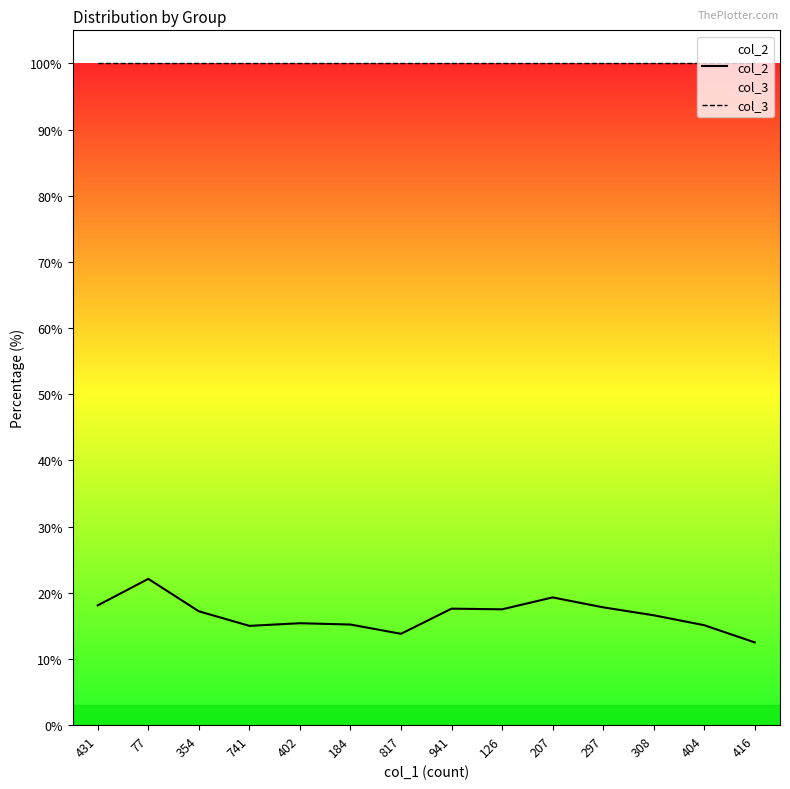

True or false: col_3 has more than 1 points higher than both neighbors.

False